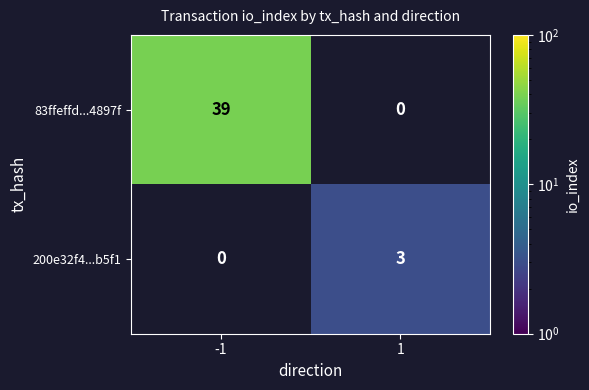

At which category does the chart reach its peak across all series?

-1